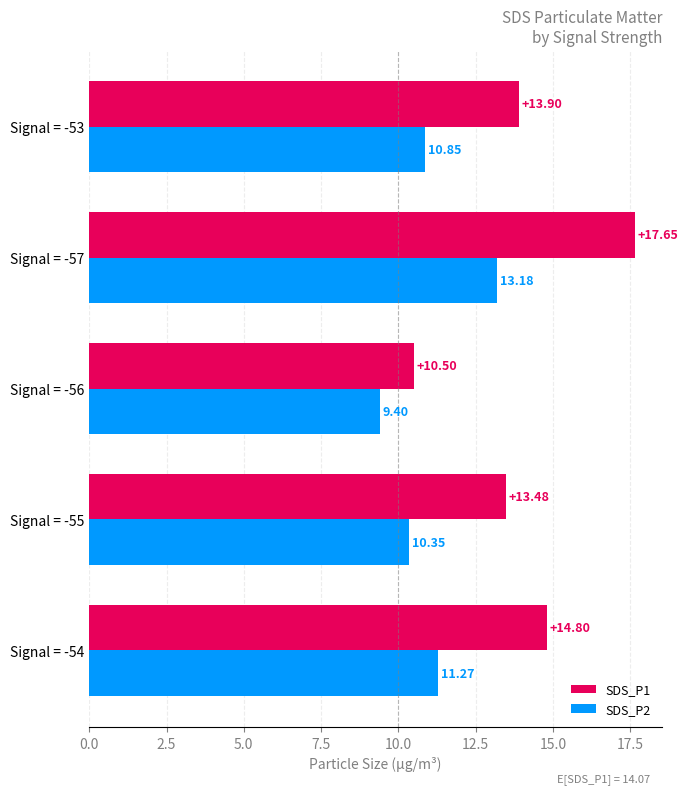

Is the value of SDS_P2 at Signal = -55 greater than the value of SDS_P1 at Signal = -57?

No